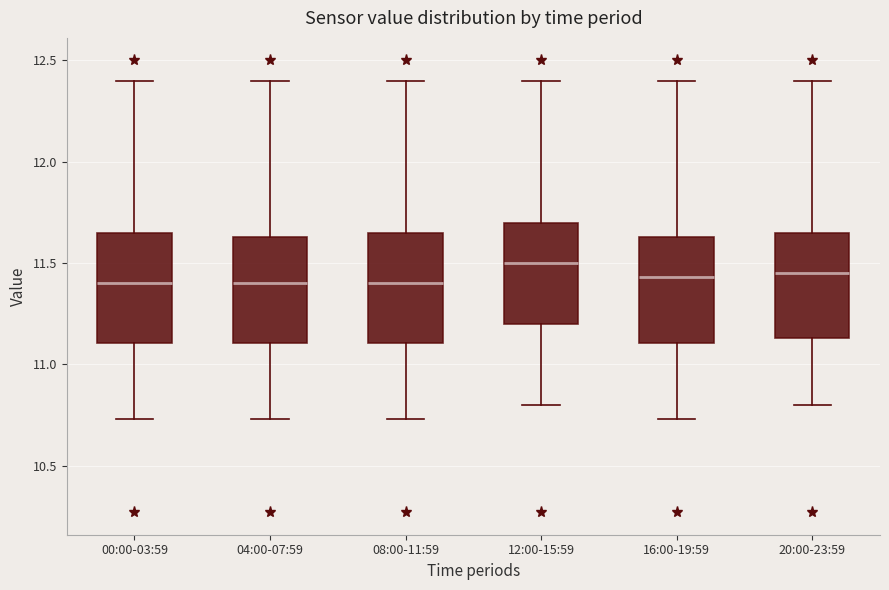

Where does the lower whisker of the box for 04:00-07:59 end on the y-axis? The values are not printed on the chart, so give them approximately, as read against the axis.

10.75